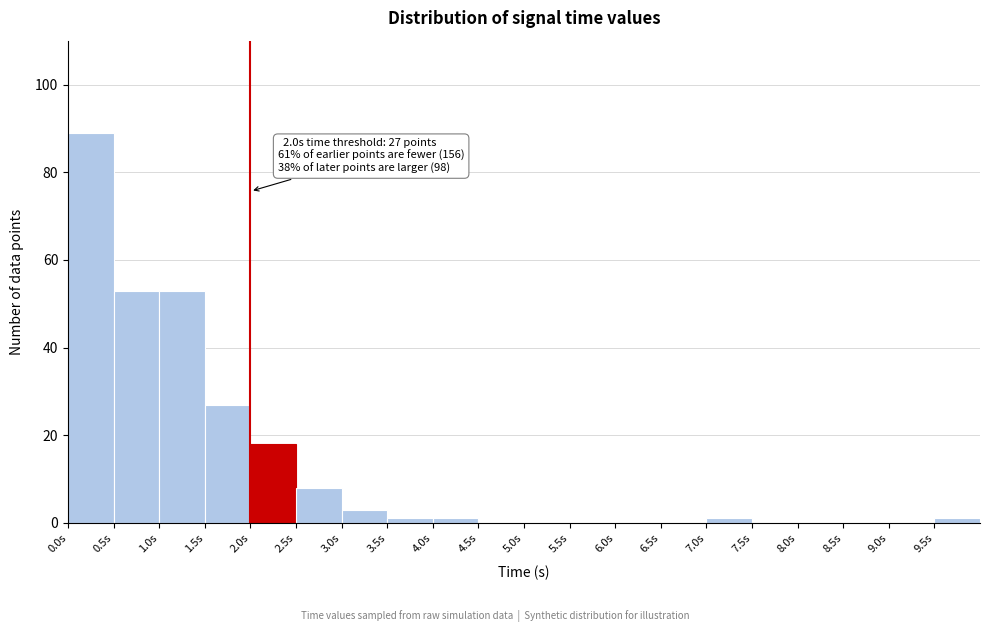

Over which range of the x-axis is the bar tallest?

0.0 to 0.5